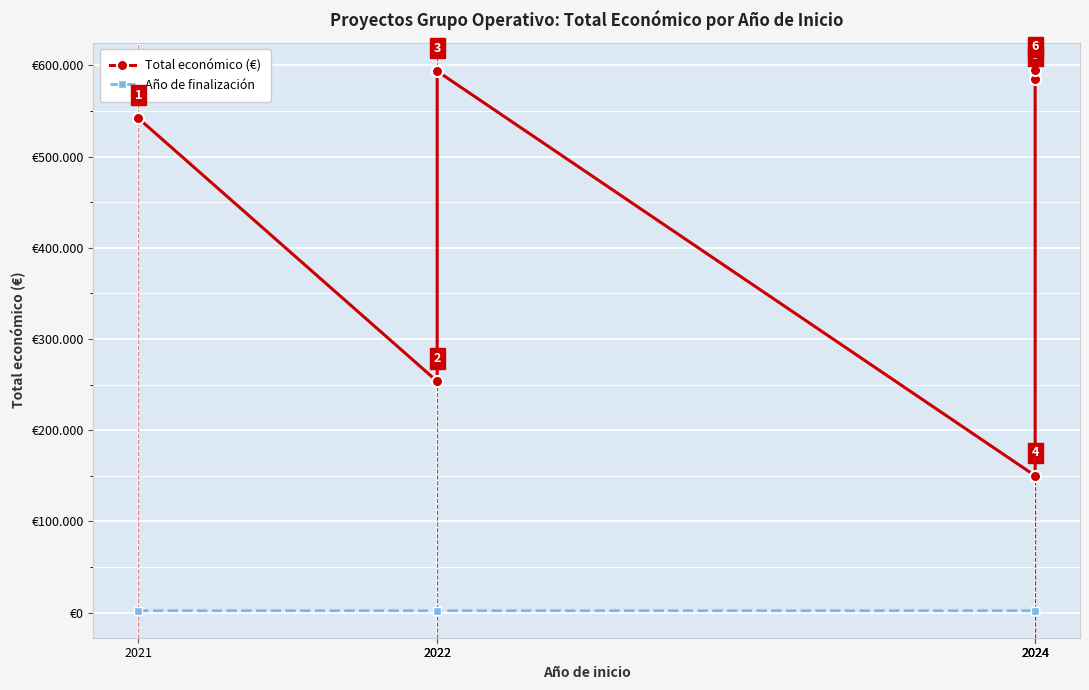

What is the highest value of the Total económico (€) series?

595173